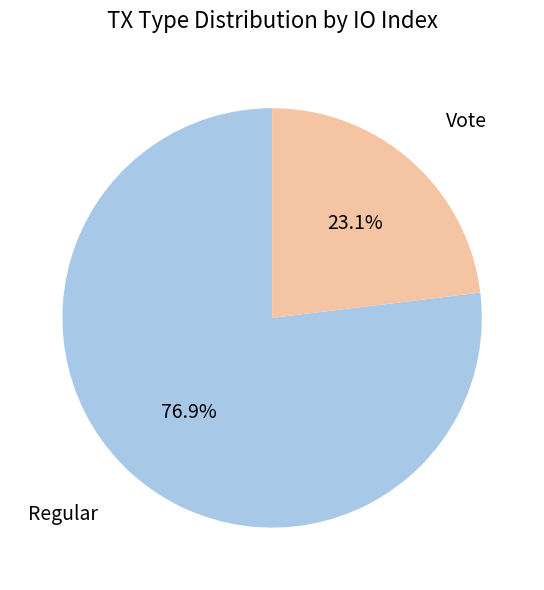

To the nearest percent, what is the difference between the largest and smallest slice percentages?

54%